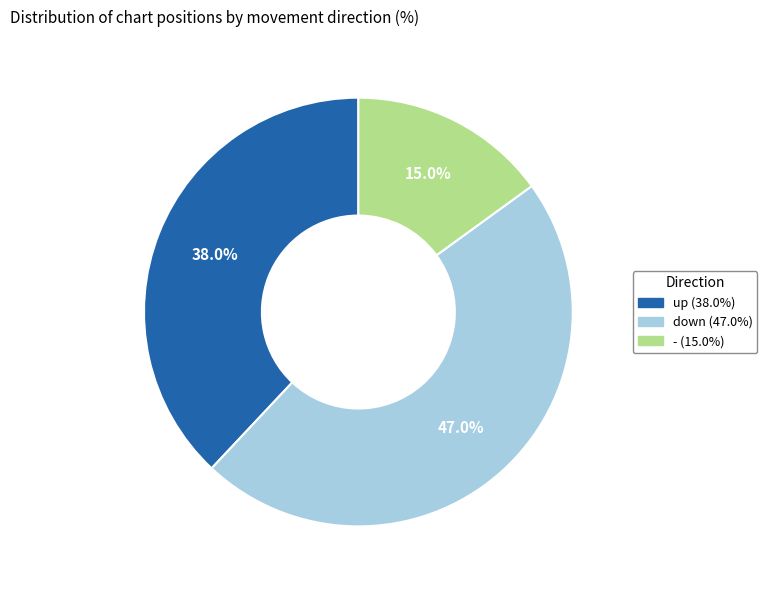

What percentage is the down slice, to the nearest percent?

47%